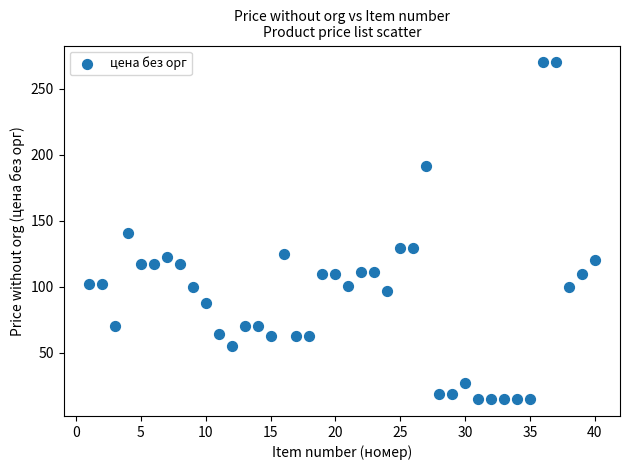

What is the range of Y values (max minus min)?

255.0